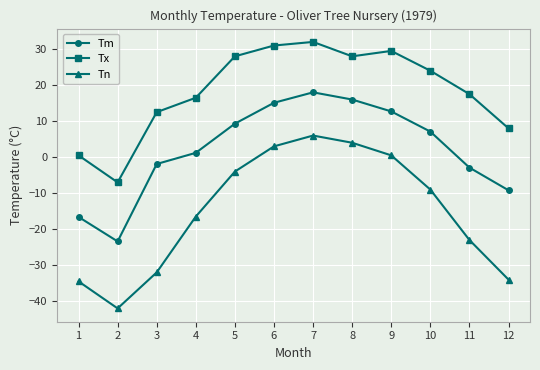

Where is the first local maximum for Tx?

7